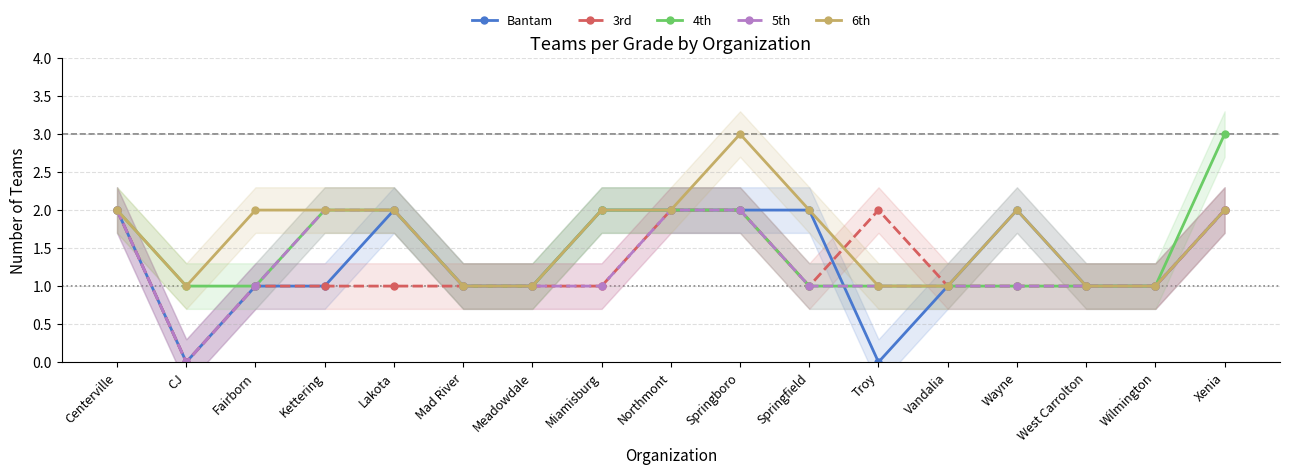

True or false: 6th has more than 0 interior local peaks.

True